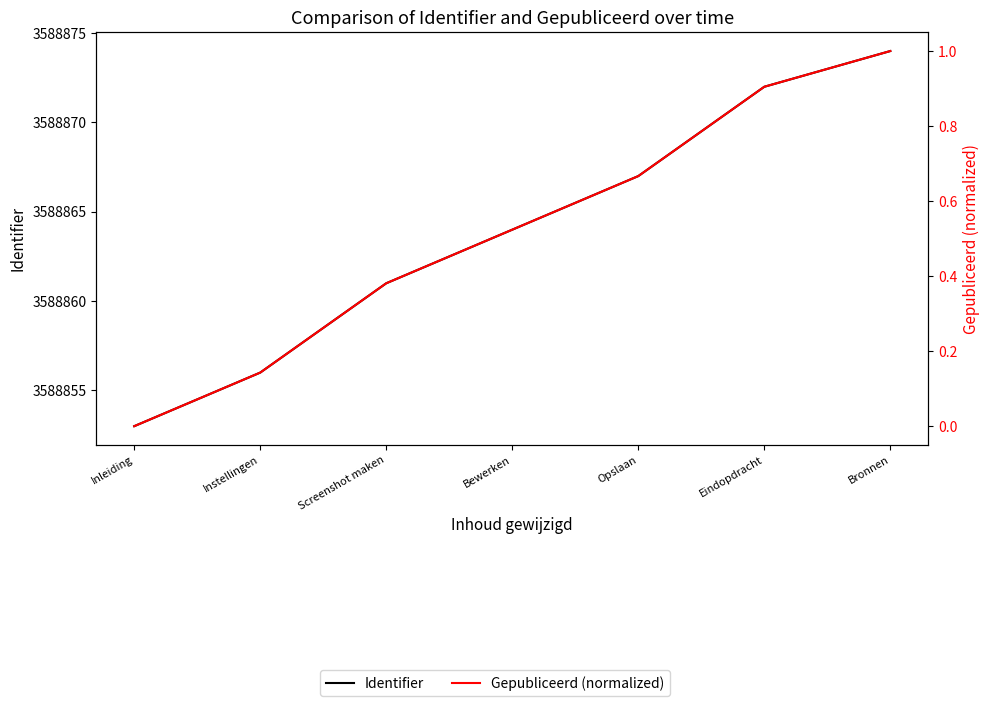

True or false: Gepubliceerd (normalized) has a value of 0.7 at Opslaan.

True